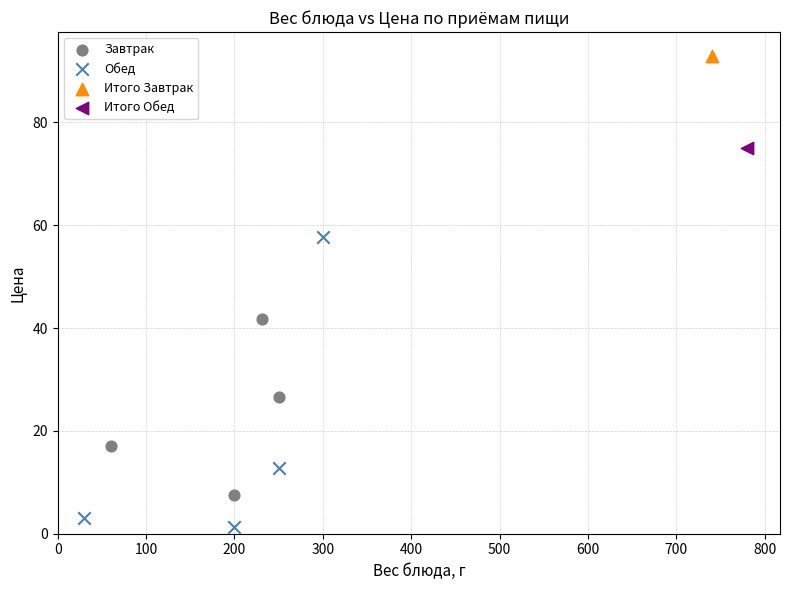

What are all the series names shown in the legend?

Завтрак, Обед, Итого Завтрак, Итого Обед